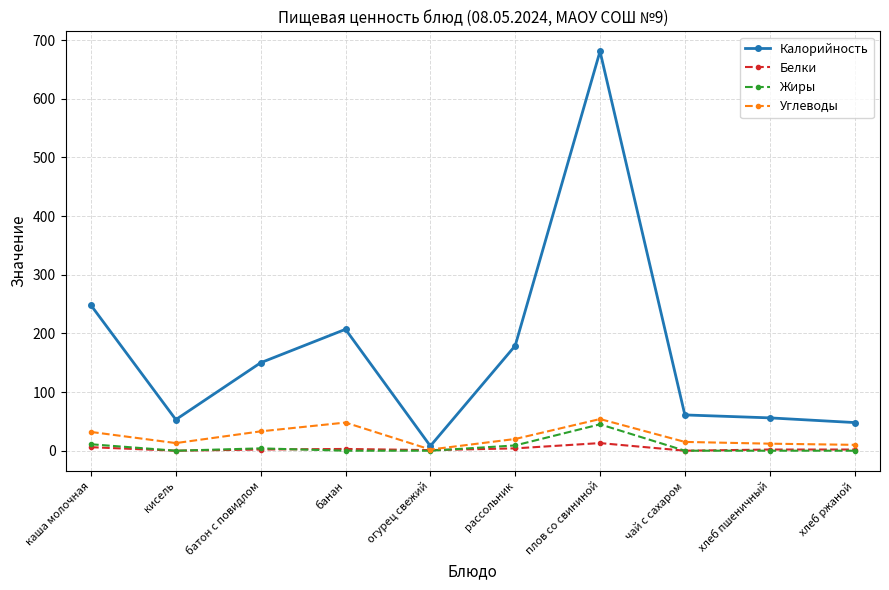

The value of Калорийность at банан is 207. True or false?

True